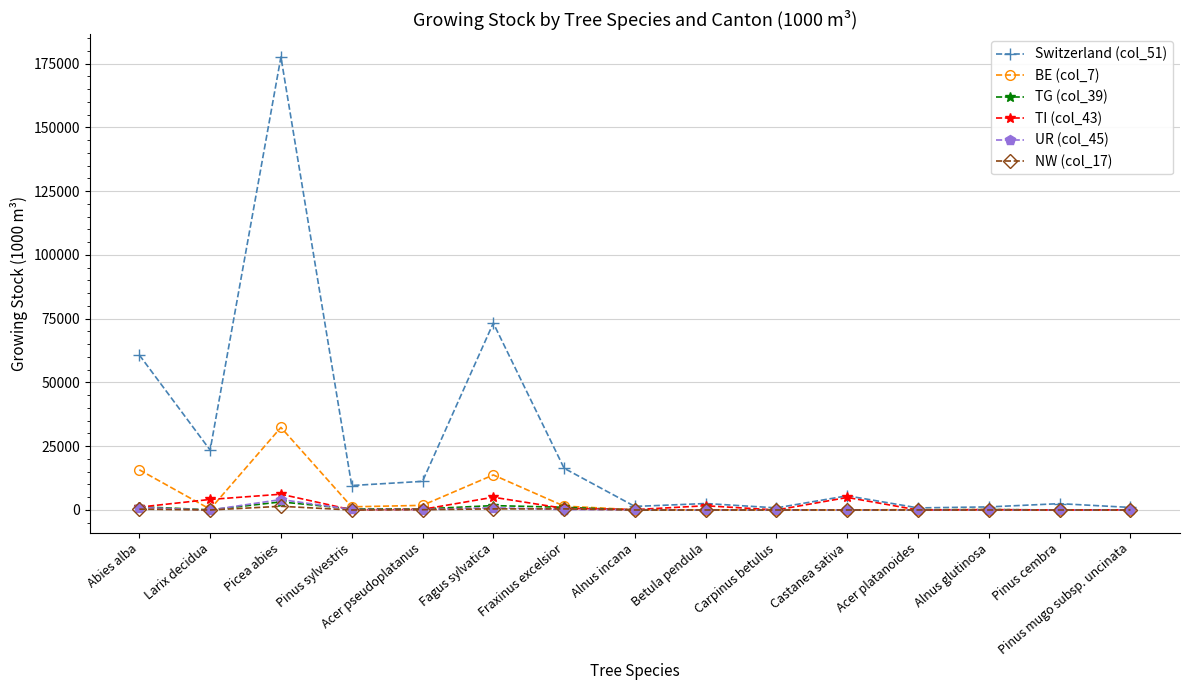

At which category is the sum across all series the highest?

Picea abies